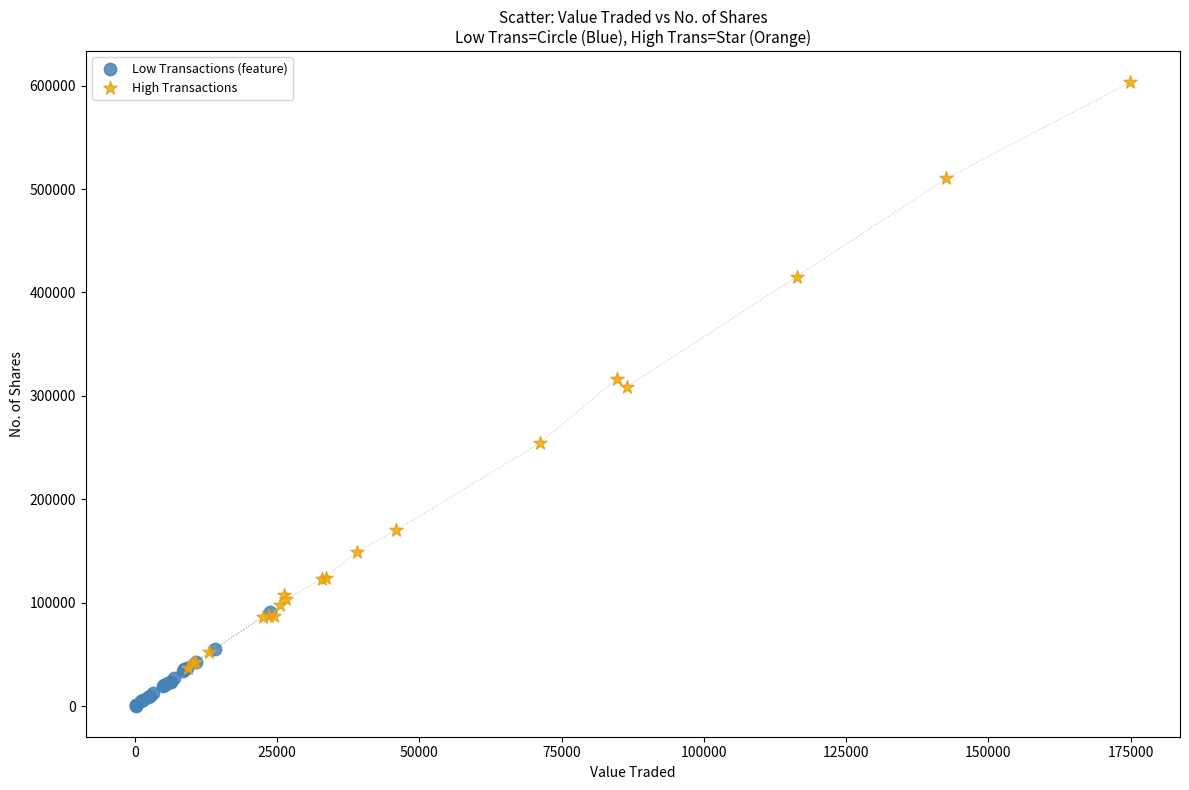

Which series contains the lowest Y value?

Low Transactions (feature)